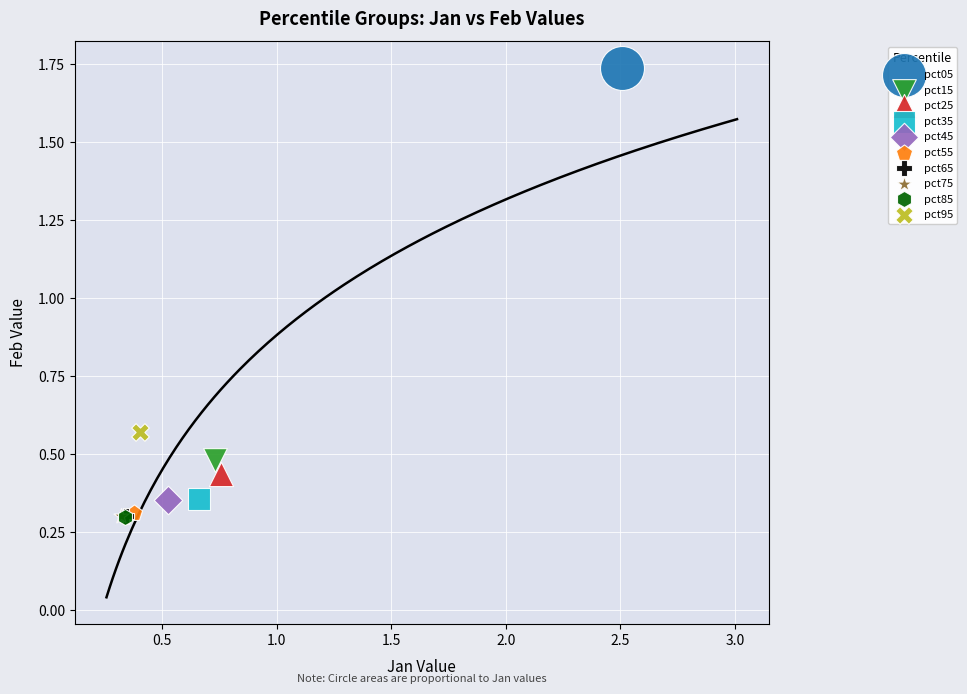

What are all the series names shown in the legend?

pct05, pct15, pct25, pct35, pct45, pct55, pct65, pct75, pct85, pct95